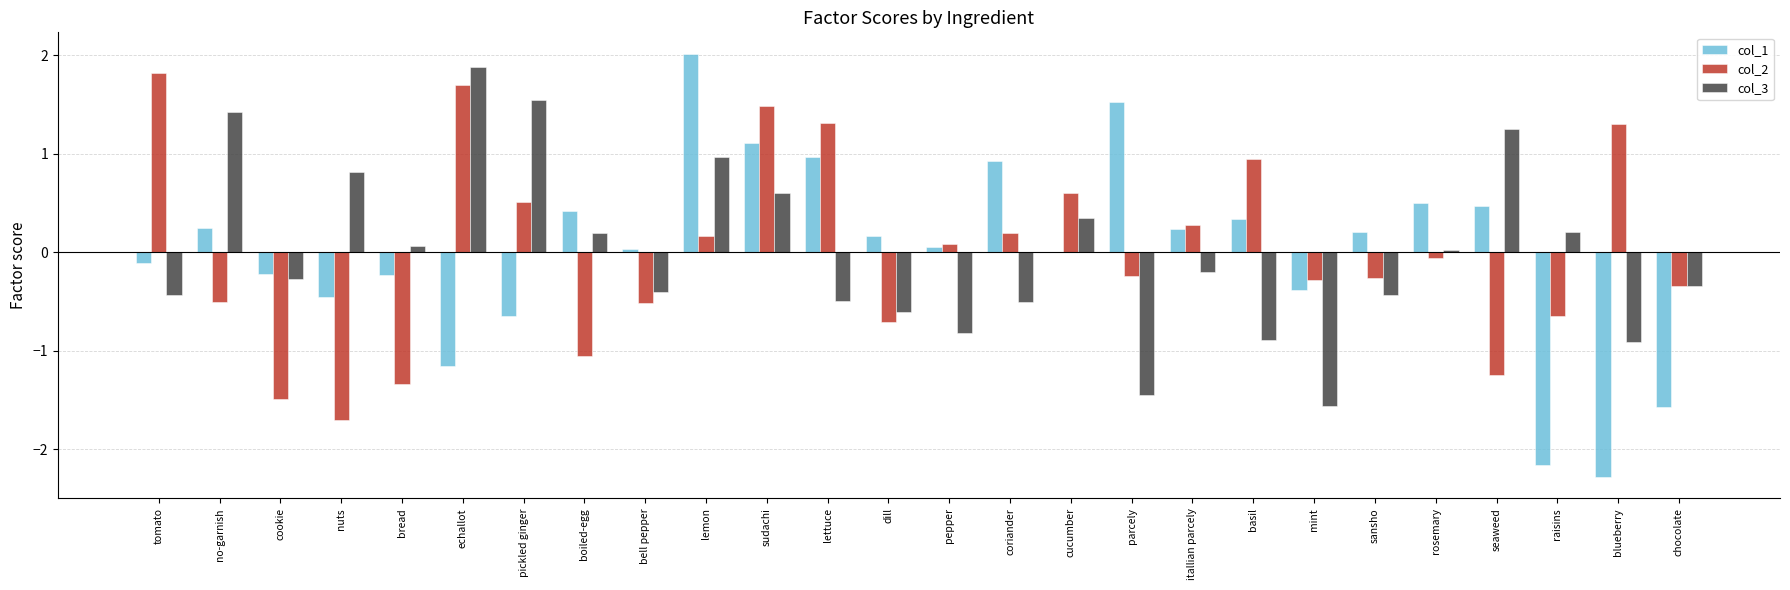

What is the total value across all series at cookie?

-2.0